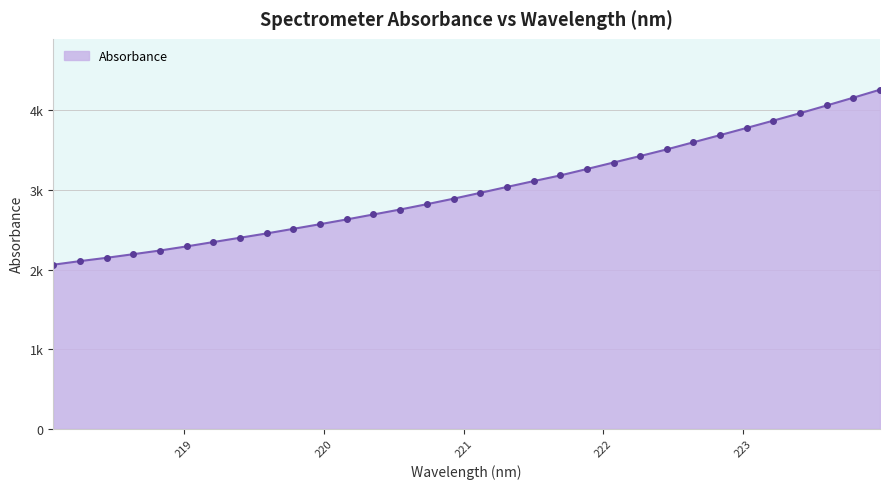

Does the chart display data point markers on the line(s)?

No